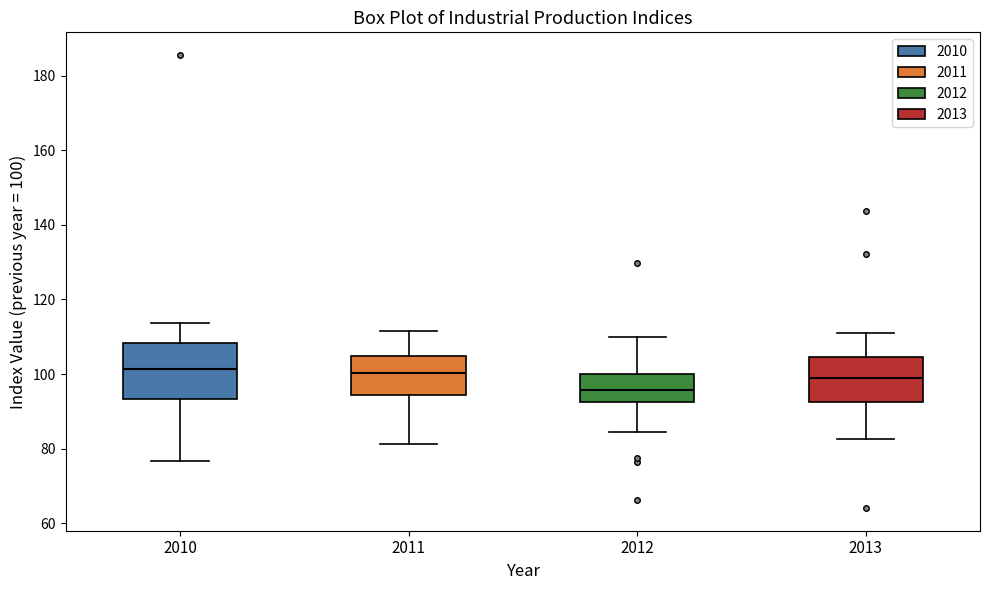

Which box's median line is the lowest?

2012